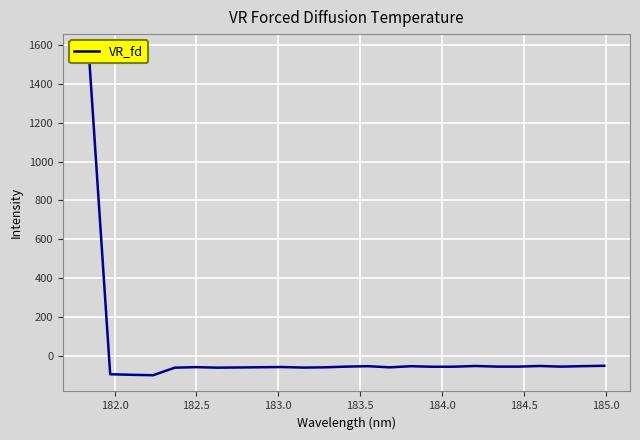

Reading right to left, list all the values displayed in this chart.

-51.3	-53.1	-55.6	-52.3	-55.5	-55.5	-52.2	-55.9	-56.2	-53.4	-59.2	-53.4	-55.4	-59.1	-60.5	-57.6	-58.8	-59.9	-60.9	-58.2	-60.9	-99.7	-97.6	-94.7	1572.8